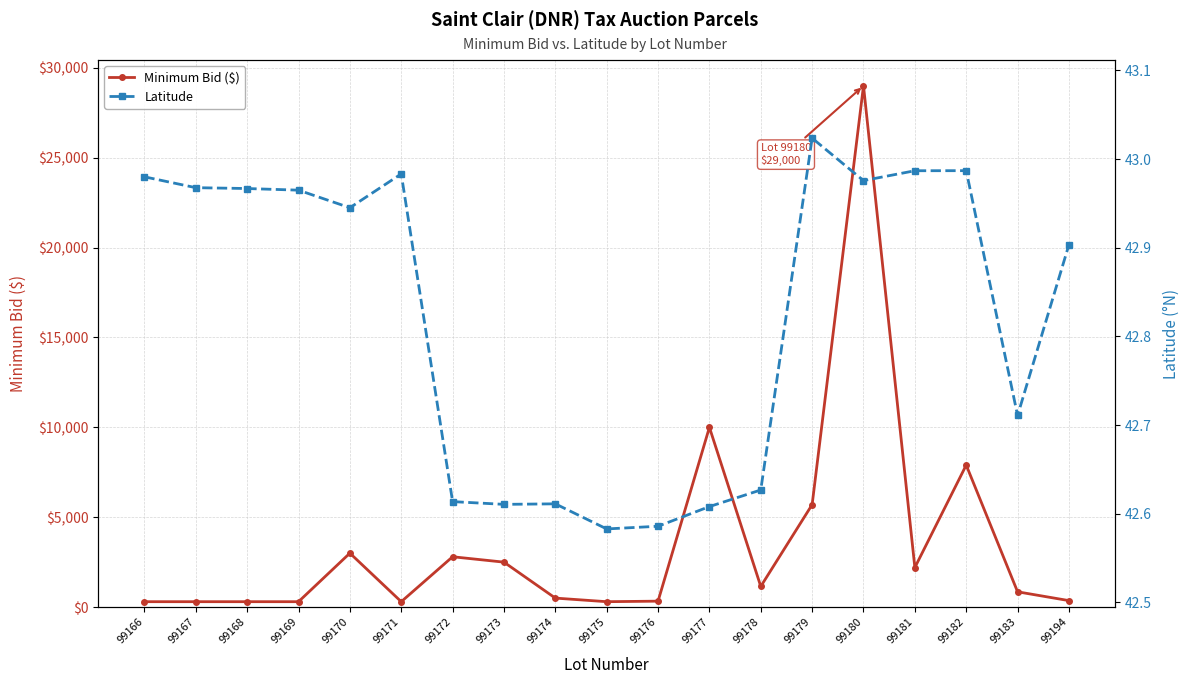

At which category does the chart reach its minimum across all series?

99175